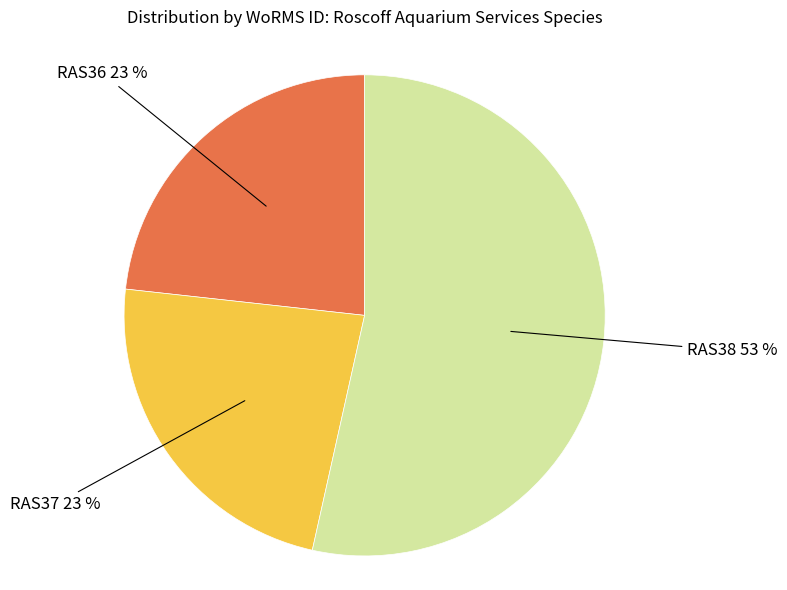

How many slices are in this pie chart?

3